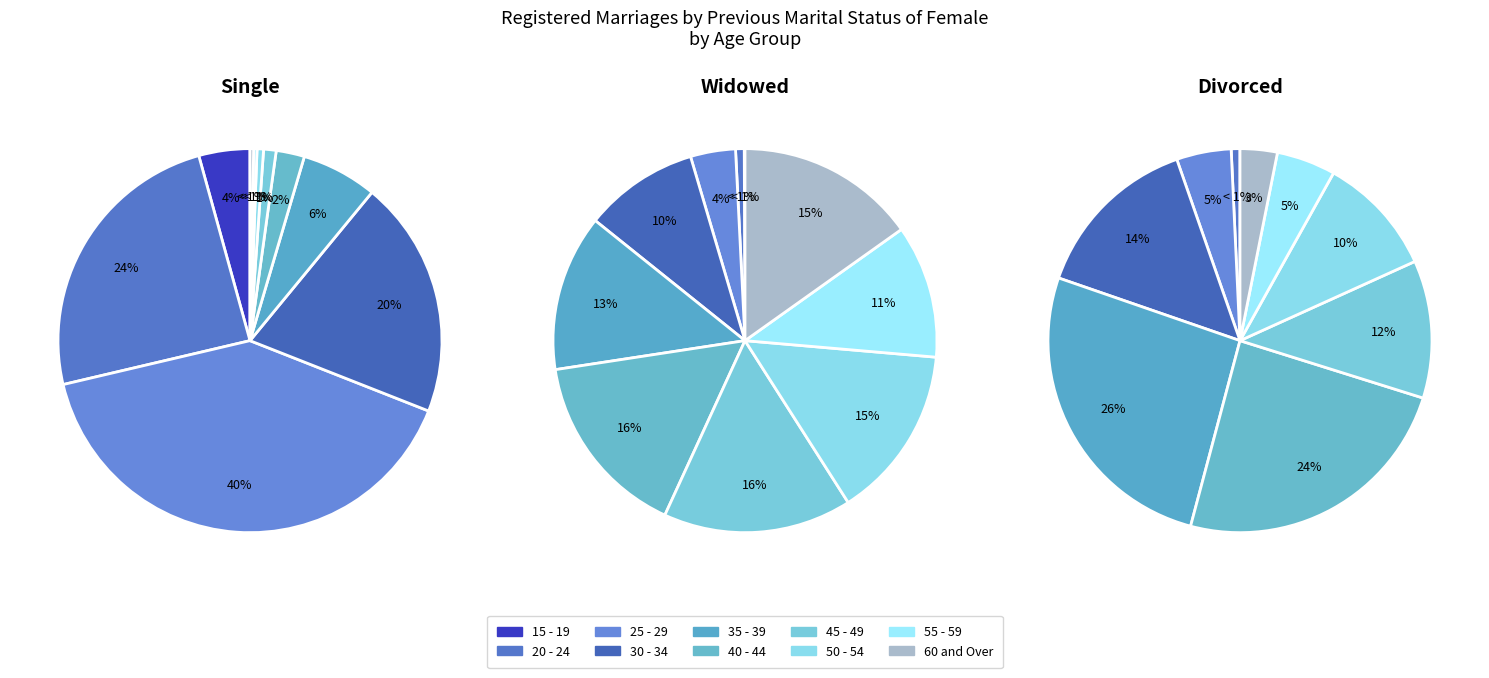

To the nearest percent, what is the difference between the 15 - 19 and 30 - 34 slice percentages?

16%